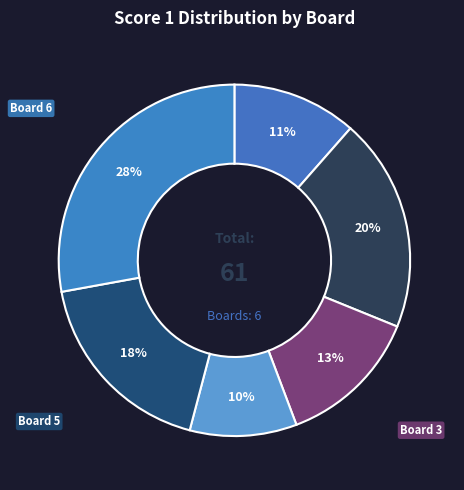

Combined, do Board 4 and Board 3 account for over 50%?

No